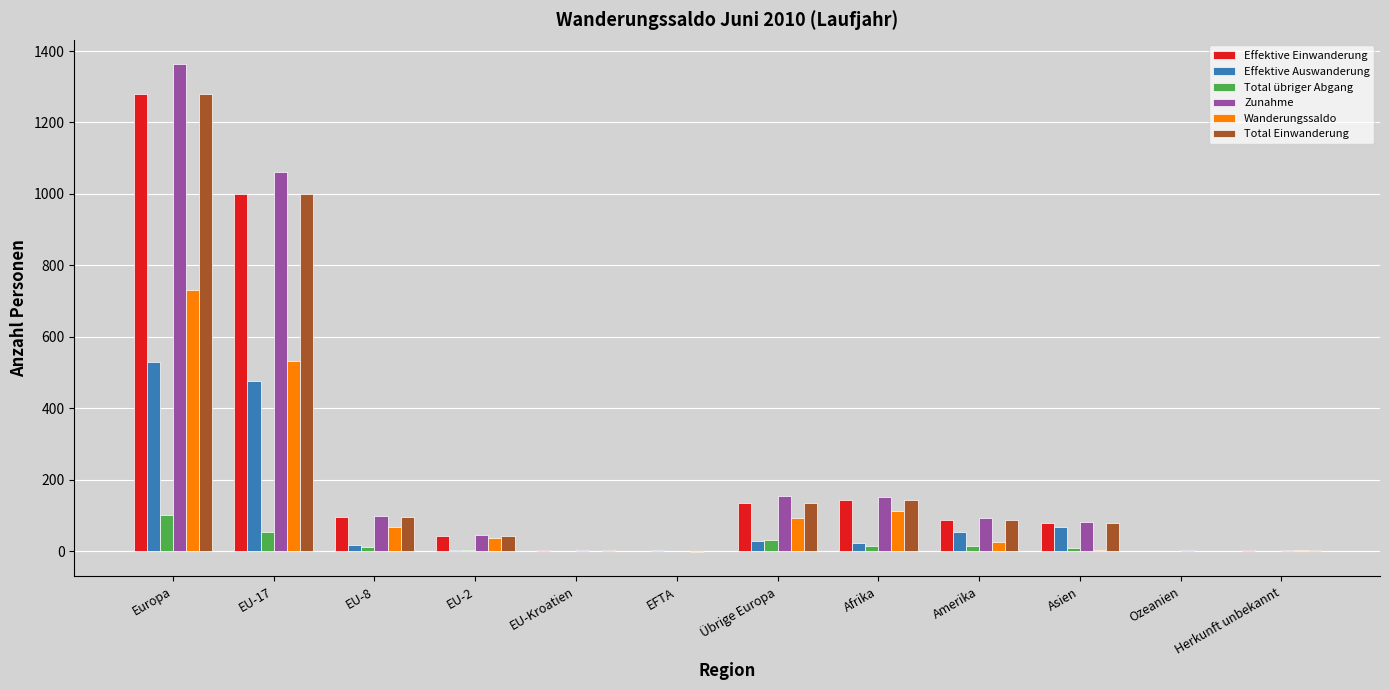

What is the sum of all Total Einwanderung values?

2879